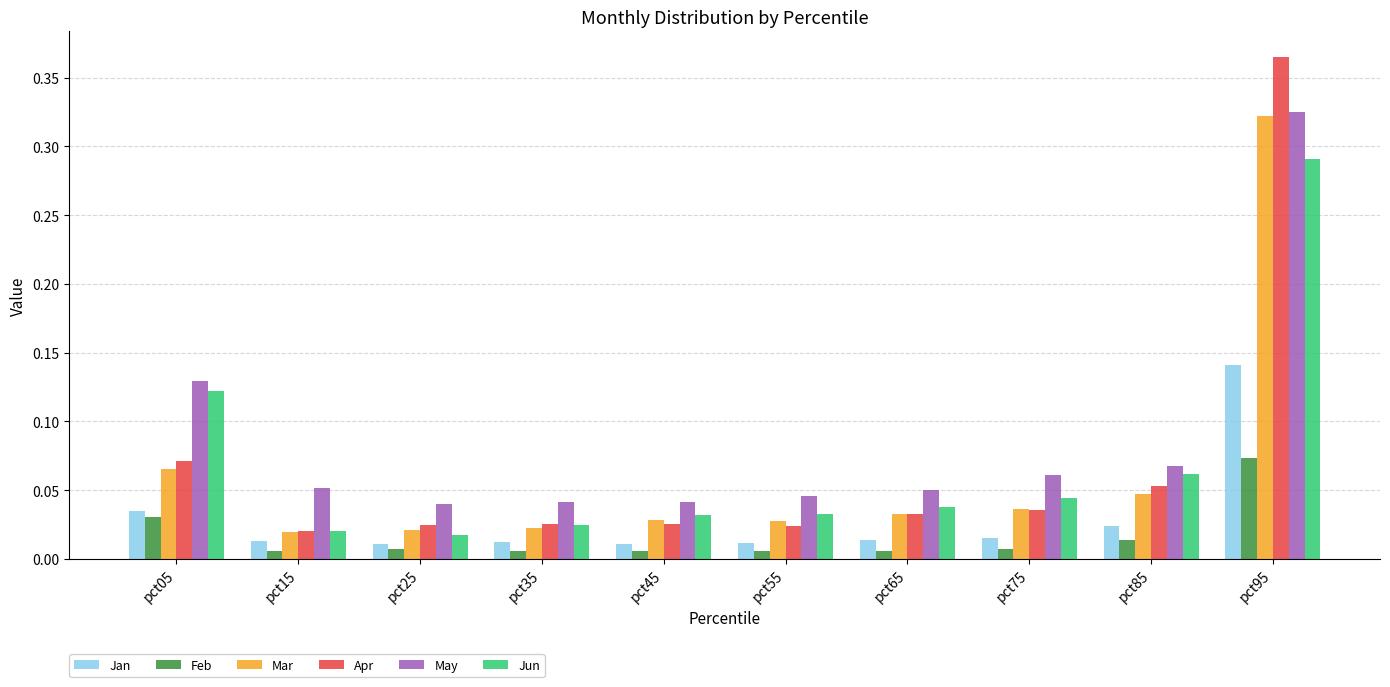

Between pct55 and pct85, which series saw the biggest shift?

Jun